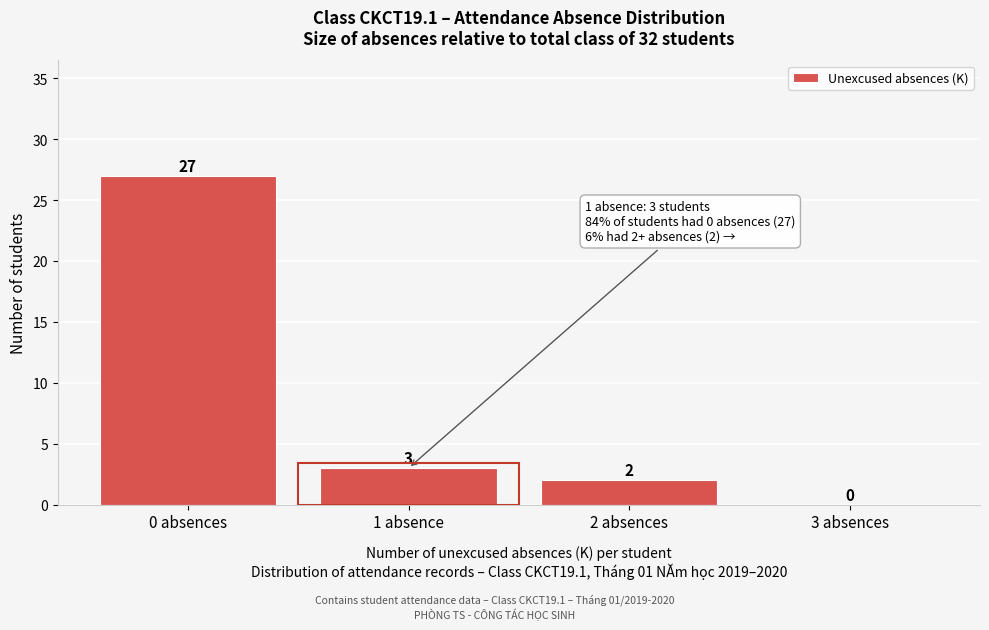

Reading left to right, list all the values displayed in this chart.

0 absences=27	1 absence=3	2 absences=2	3 absences=0